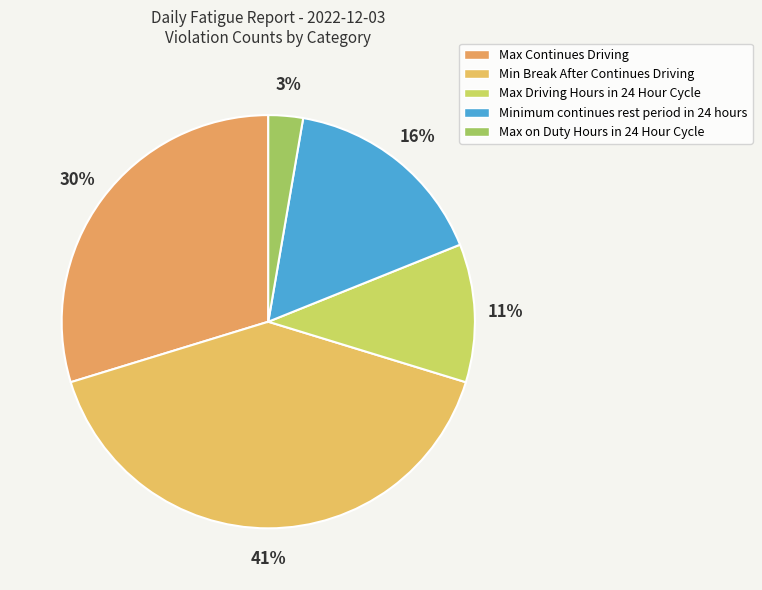

How many segments does this pie chart have?

5